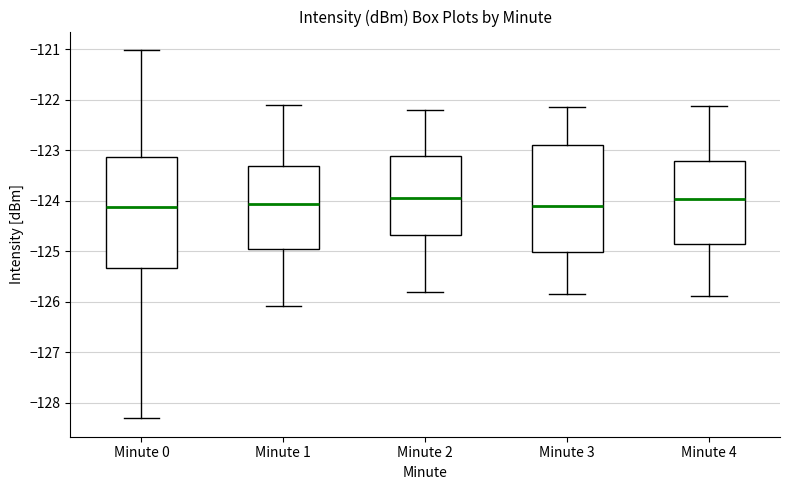

Reading left to right, transcribe this box plot: for each box, give where its median line is, the range the box spans, and where its two whiskers end, as read against the y-axis. The values are not printed on the chart, so give them approximately, as read against the axis.

Minute 0: median -124.1, box -125.3 to -123.1, whiskers -128.3 to -121.0
Minute 1: median -124.1, box -125.0 to -123.3, whiskers -126.1 to -122.1
Minute 2: median -123.9, box -124.7 to -123.1, whiskers -125.8 to -122.2
Minute 3: median -124.1, box -125.0 to -122.9, whiskers -125.8 to -122.1
Minute 4: median -124.0, box -124.9 to -123.2, whiskers -125.9 to -122.1